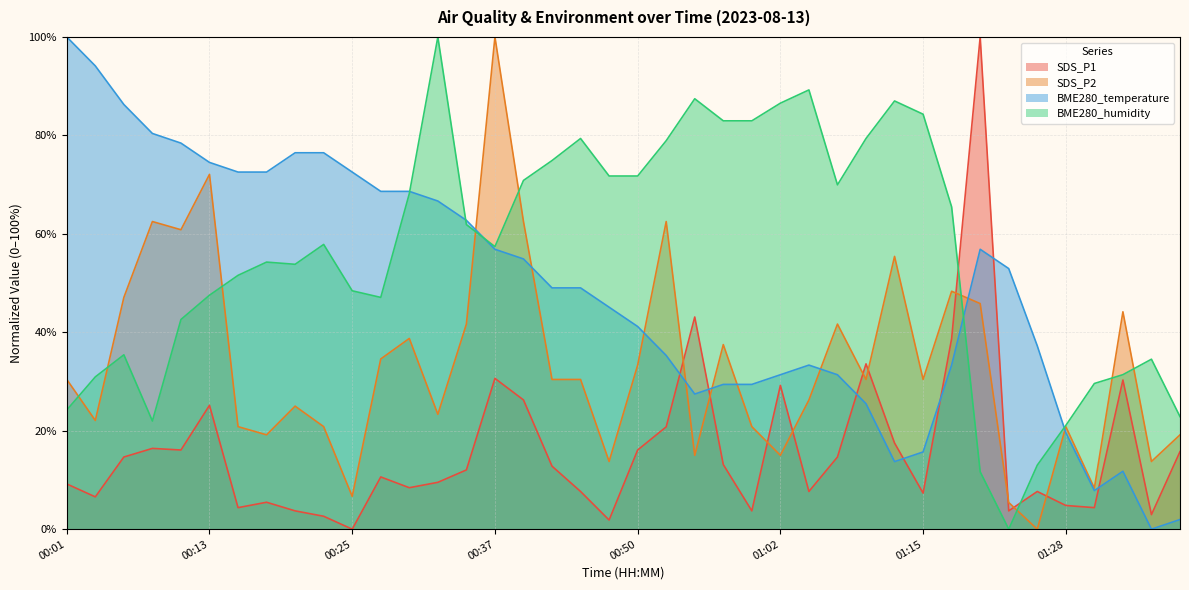

What is the greatest value displayed?

100.0